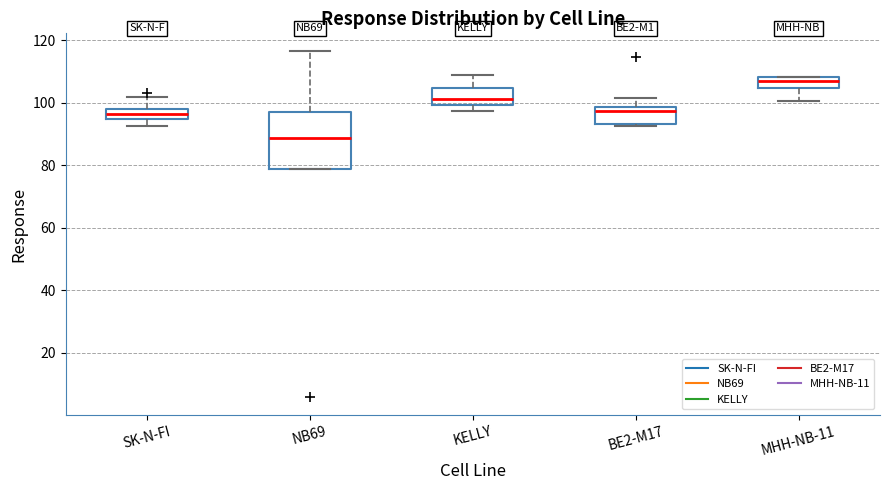

Where does the lower whisker of the box for MHH-NB-11 end on the y-axis? The values are not printed on the chart, so give them approximately, as read against the axis.

100